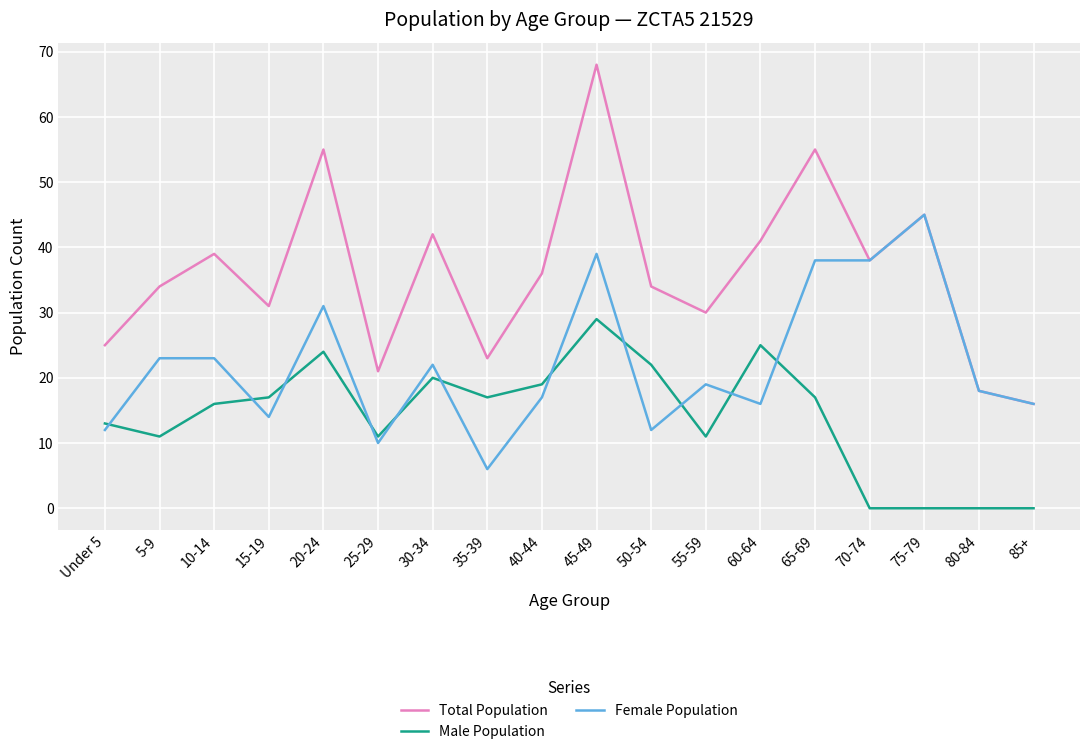

Does the chart display data point markers on the line(s)?

No